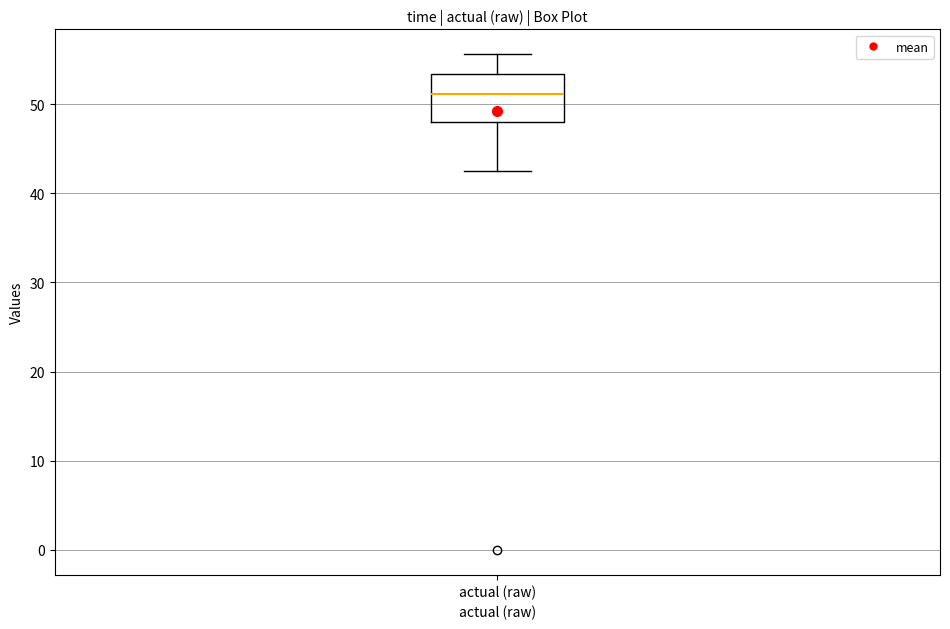

Where does the median line of the box for actual (raw) sit on the y-axis? The values are not printed on the chart, so give them approximately, as read against the axis.

51